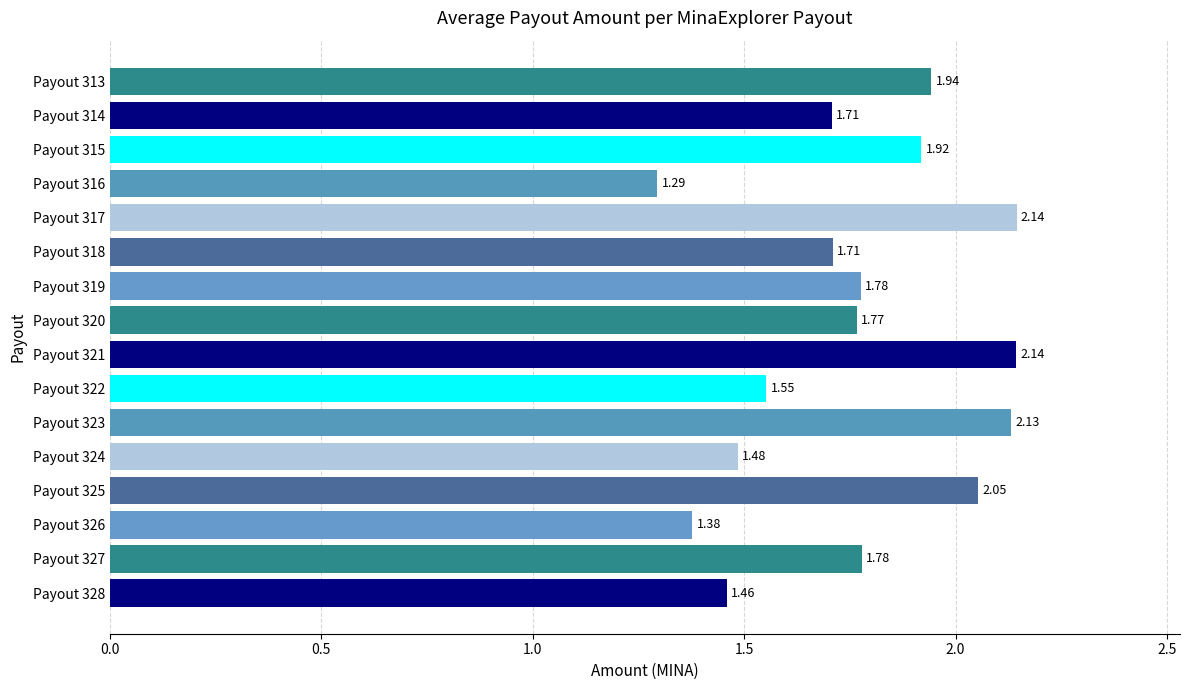

What is the difference between the second highest and second lowest values?

0.8